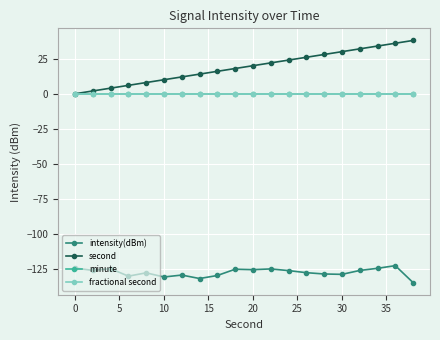

Is this an area chart (filled region under the line)?

No